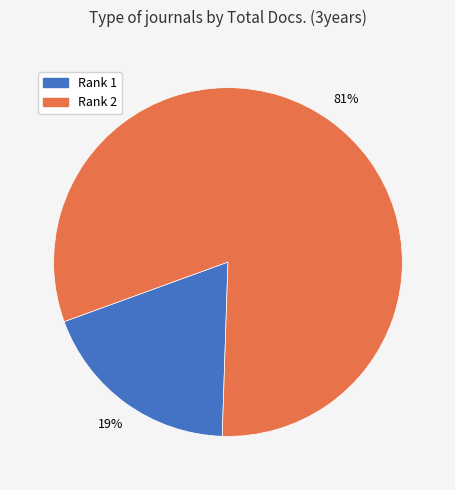

To the nearest percent, what is the average slice percentage?

50%